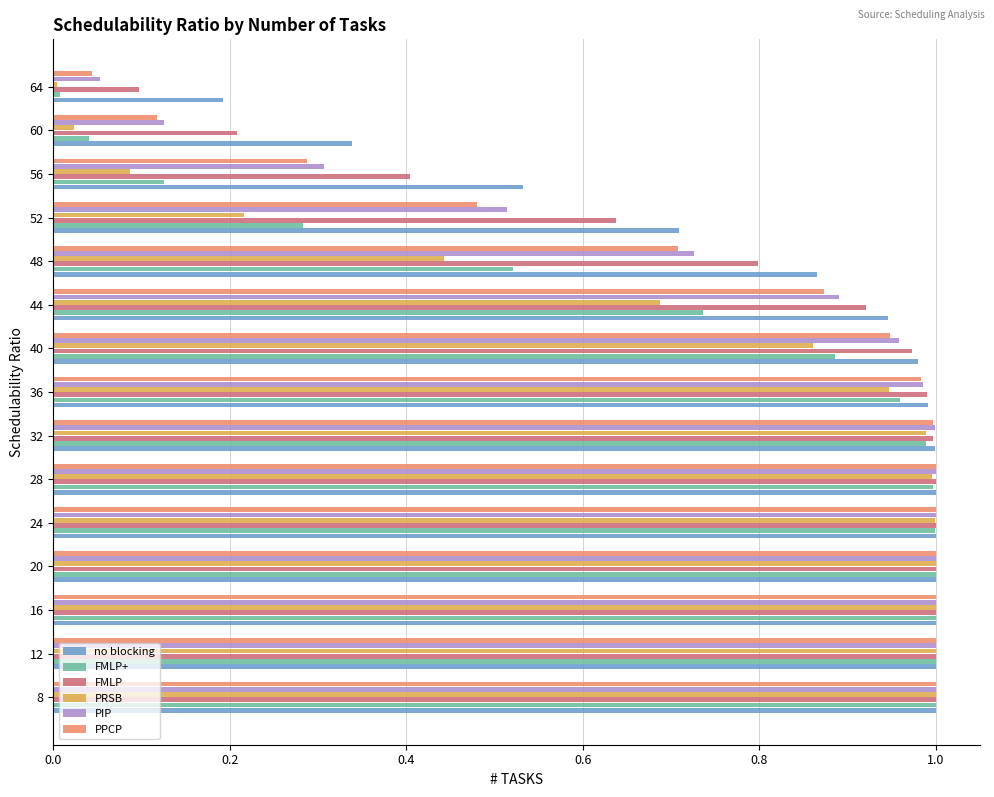

At which label is FMLP+ closest to 0?

64